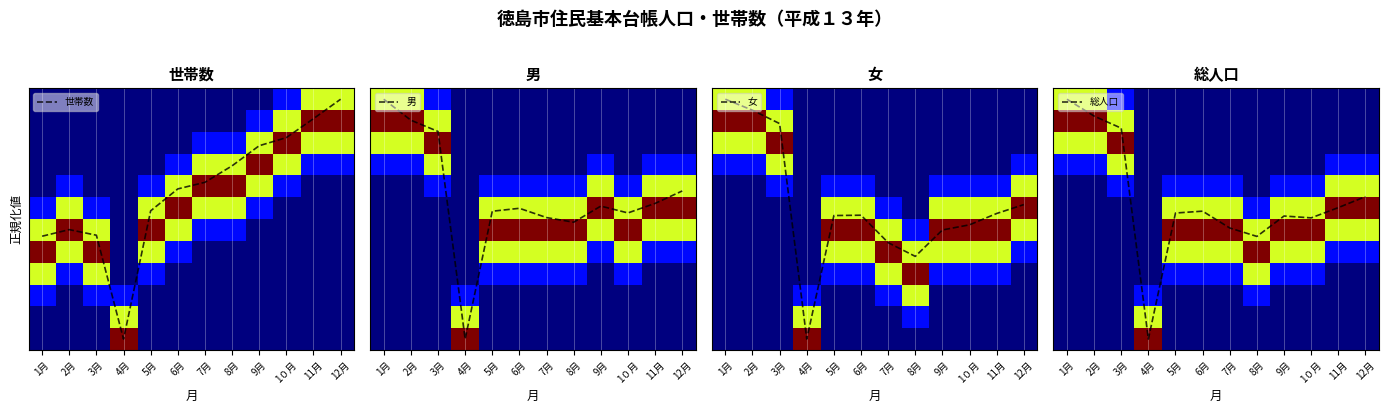

At which label does 総人口 reach its peak?

1月